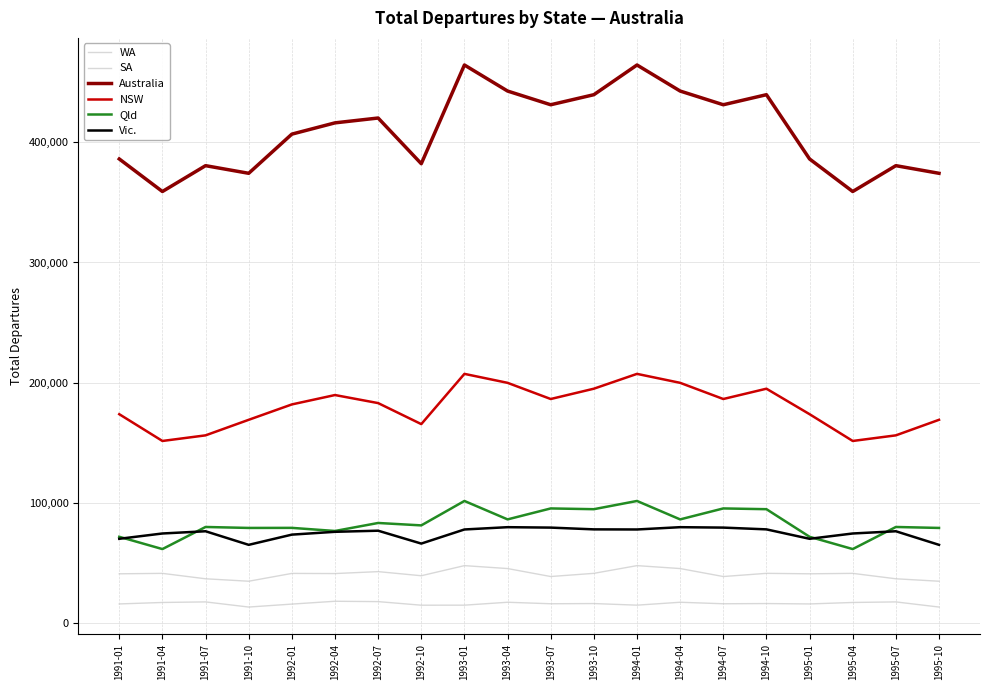

Reading right to left, extract all data points from this chart.

WA: 1995-10=34730	1995-07=36770	1995-04=41270	1995-01=40910	1994-10=41290	1994-07=38640	1994-04=45280	1994-01=47710	1993-10=41290	1993-07=38640	1993-04=45280	1993-01=47710	1992-10=39300	1992-07=42720	1992-04=41110	1992-01=41230	1991-10=34730	1991-07=36770	1991-04=41270	1991-01=40910
SA: 1995-10=13240	1995-07=17520	1995-04=17050	1995-01=15830	1994-10=16150	1994-07=15980	1994-04=17230	1994-01=14810	1993-10=16150	1993-07=15980	1993-04=17230	1993-01=14810	1992-10=14780	1992-07=17760	1992-04=18060	1992-01=15700	1991-10=13240	1991-07=17520	1991-04=17050	1991-01=15830
Australia: 1995-10=374220	1995-07=380580	1995-04=359060	1995-01=386150	1994-10=439640	1994-07=431270	1994-04=442680	1994-01=464360	1993-10=439640	1993-07=431270	1993-04=442680	1993-01=464360	1992-10=382200	1992-07=420230	1992-04=416200	1992-01=406820	1991-10=374220	1991-07=380580	1991-04=359060	1991-01=386150
NSW: 1995-10=169070	1995-07=156130	1995-04=151460	1995-01=173740	1994-10=194960	1994-07=186380	1994-04=199840	1994-01=207300	1993-10=194960	1993-07=186380	1993-04=199840	1993-01=207300	1992-10=165490	1992-07=182980	1992-04=189680	1992-01=181870	1991-10=169070	1991-07=156130	1991-04=151460	1991-01=173740
Qld: 1995-10=79080	1995-07=79880	1995-04=61490	1995-01=71710	1994-10=94680	1994-07=95310	1994-04=86190	1994-01=101530	1993-10=94680	1993-07=95310	1993-04=86190	1993-01=101530	1992-10=81200	1992-07=83210	1992-04=76550	1992-01=79140	1991-10=79080	1991-07=79880	1991-04=61490	1991-01=71710
Vic.: 1995-10=65010	1995-07=76320	1995-04=74460	1995-01=70040	1994-10=77890	1994-07=79360	1994-04=79710	1994-01=77800	1993-10=77890	1993-07=79360	1993-04=79710	1993-01=77800	1992-10=66060	1992-07=76780	1992-04=75860	1992-01=73510	1991-10=65010	1991-07=76320	1991-04=74460	1991-01=70040